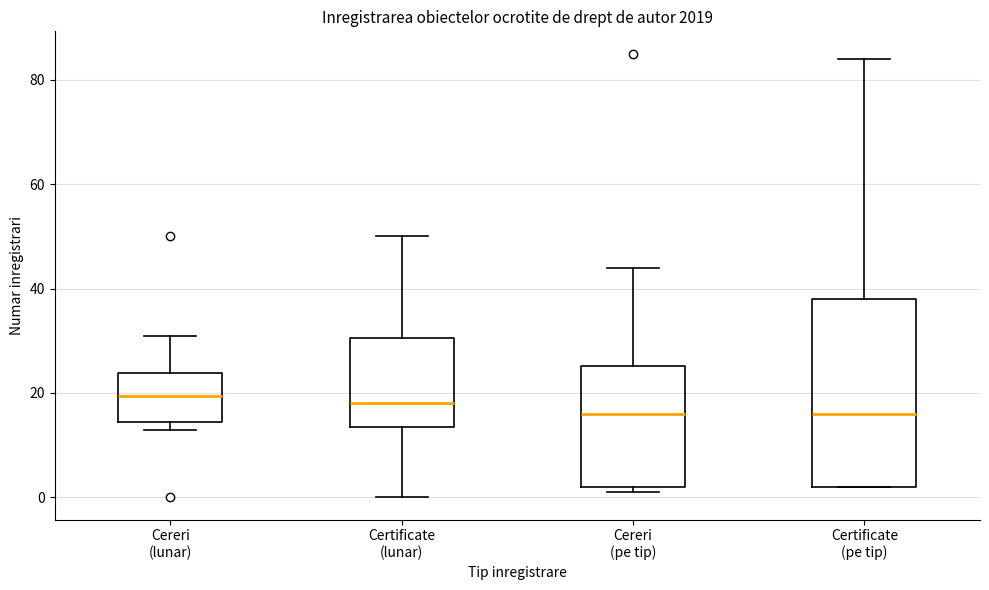

Reading left to right, transcribe this box plot: for each box, give where its median line is, the range the box spans, and where its two whiskers end, as read against the y-axis. The values are not printed on the chart, so give them approximately, as read against the axis.

Cereri (lunar): median 20, box 14 to 24, whiskers 14 (just below the box's lower edge) to 32
Certificate (lunar): median 18, box 14 to 30, whiskers 0 to 50
Cereri (pe tip): median 16, box 2 to 26, whiskers 2 (just below the box's lower edge) to 44
Certificate (pe tip): median 16, box 2 to 38, whiskers 2 to 84